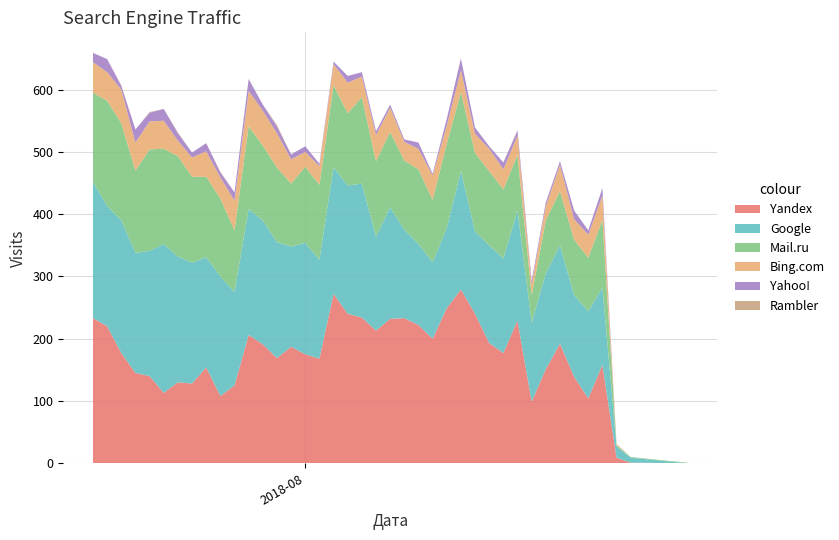

What is the maximum value for Yandex?

279